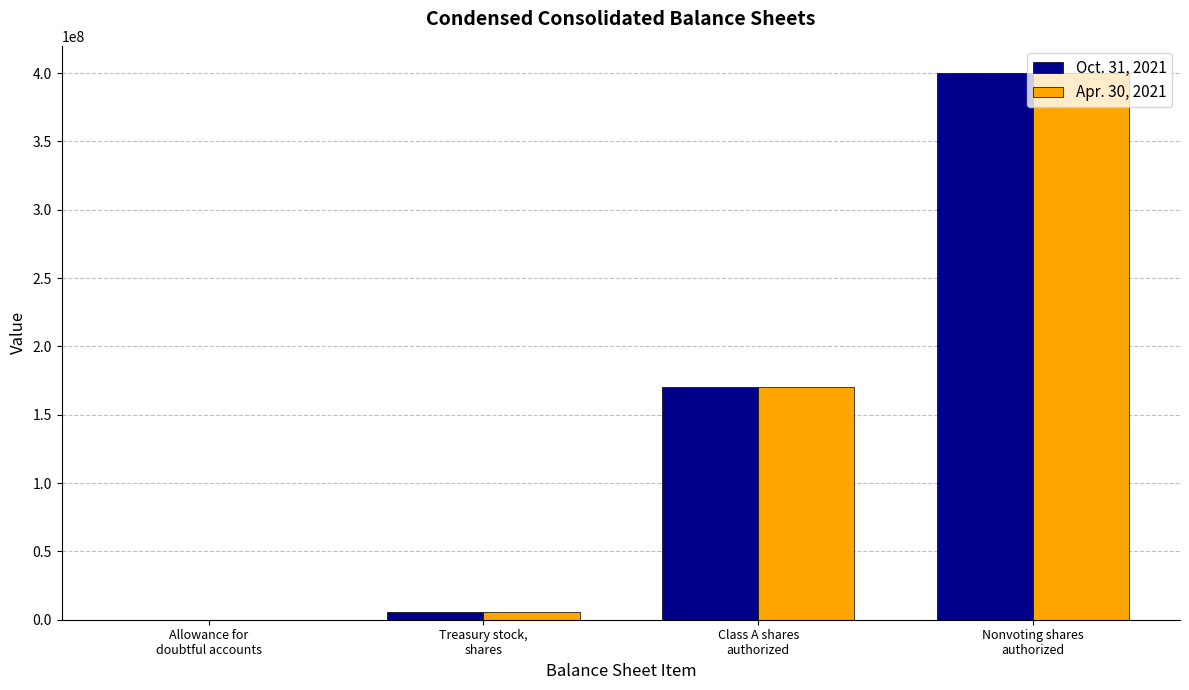

What is the greatest value displayed?

400000000